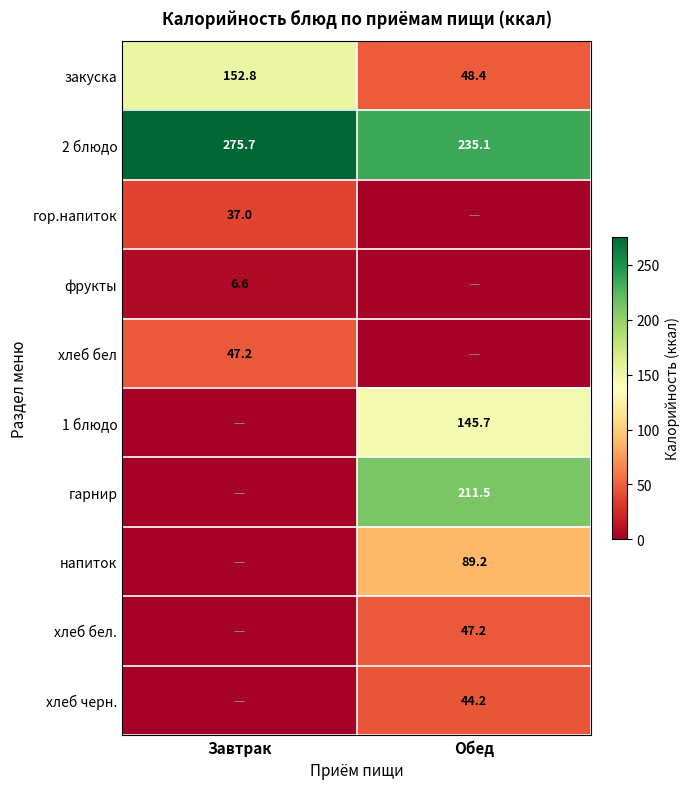

Between Завтрак and Обед, which is larger?

Завтрак